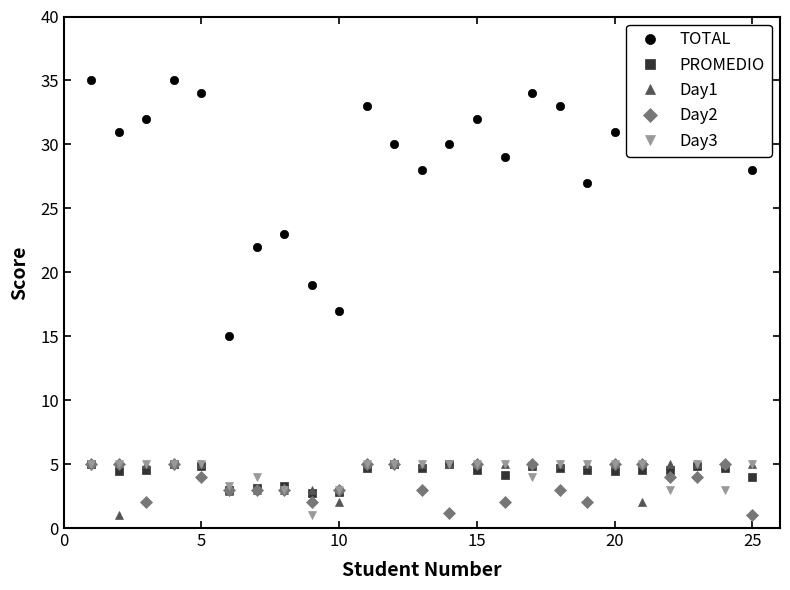

Which series has the largest total across all categories?

TOTAL